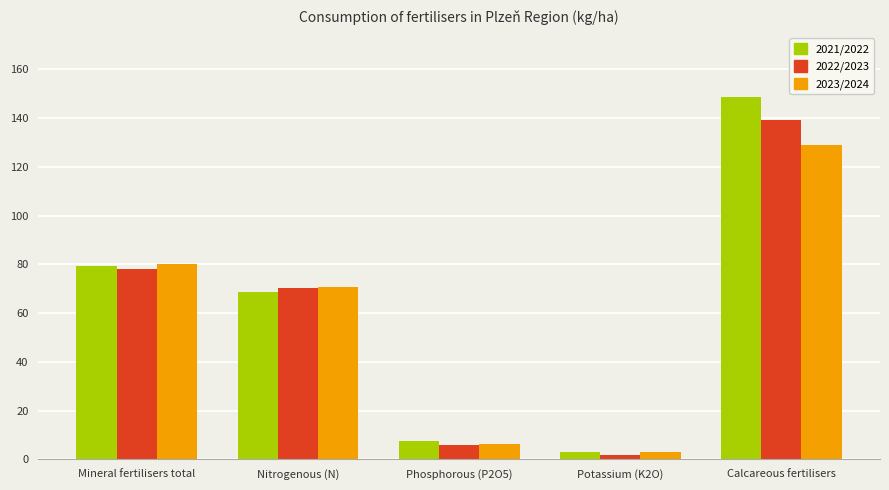

At which label is 2021/2022 closest to 75?

Mineral fertilisers total